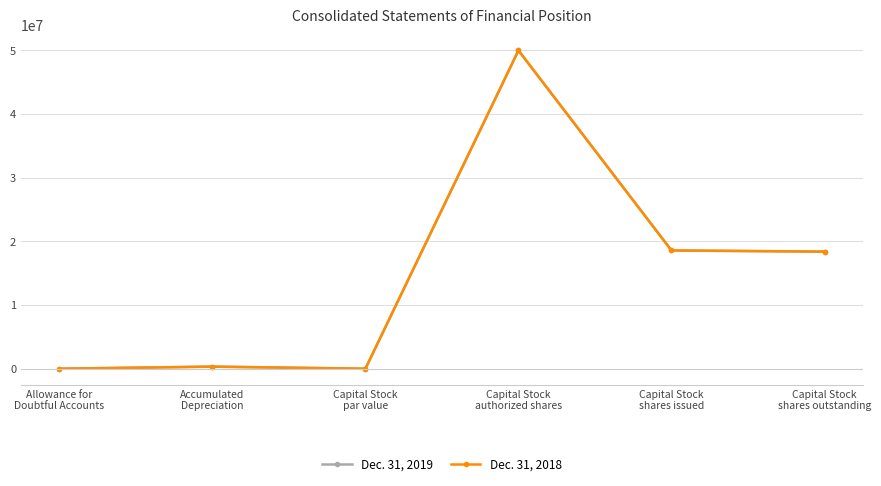

True or false: Dec. 31, 2018 has more than 2 interior local peaks.

False